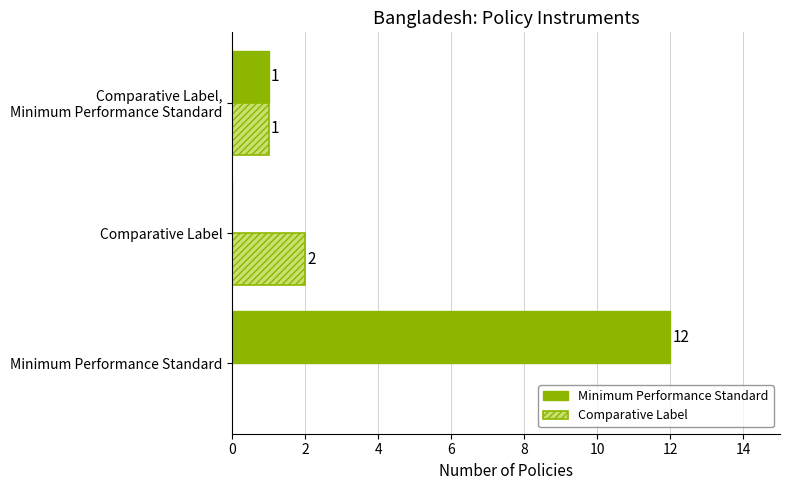

Is it true that Comparative Label equals 2 at Comparative Label?

True